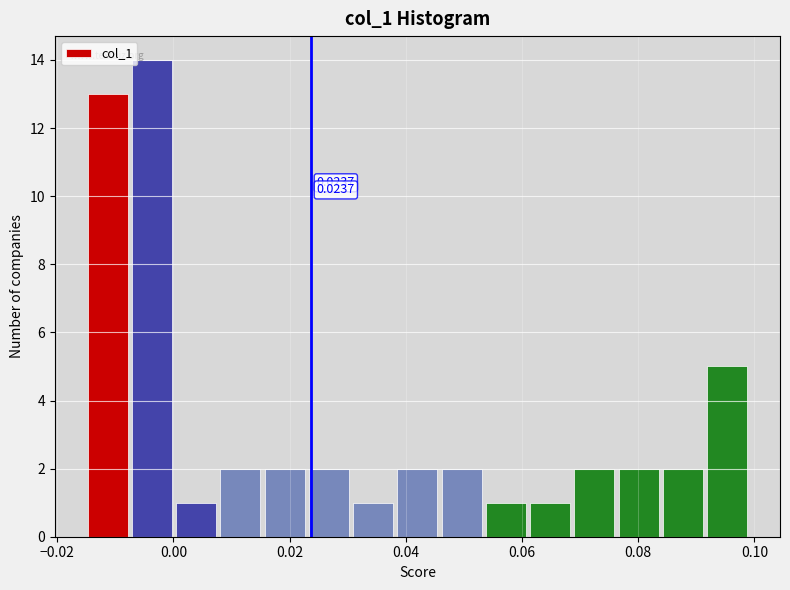

Around what value on the x-axis is the tallest bar? Give the approximate position of its centre, as read against the axis.

-0.004